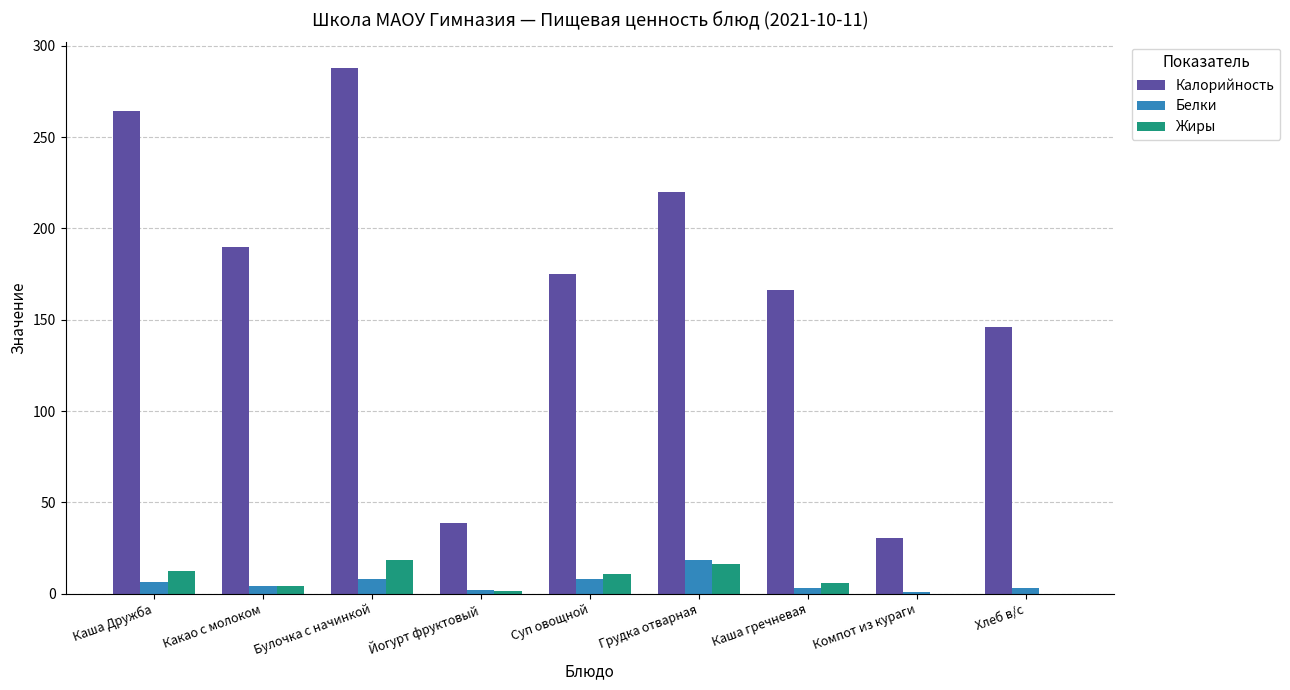

What is the highest value of the Жиры series?

18.4